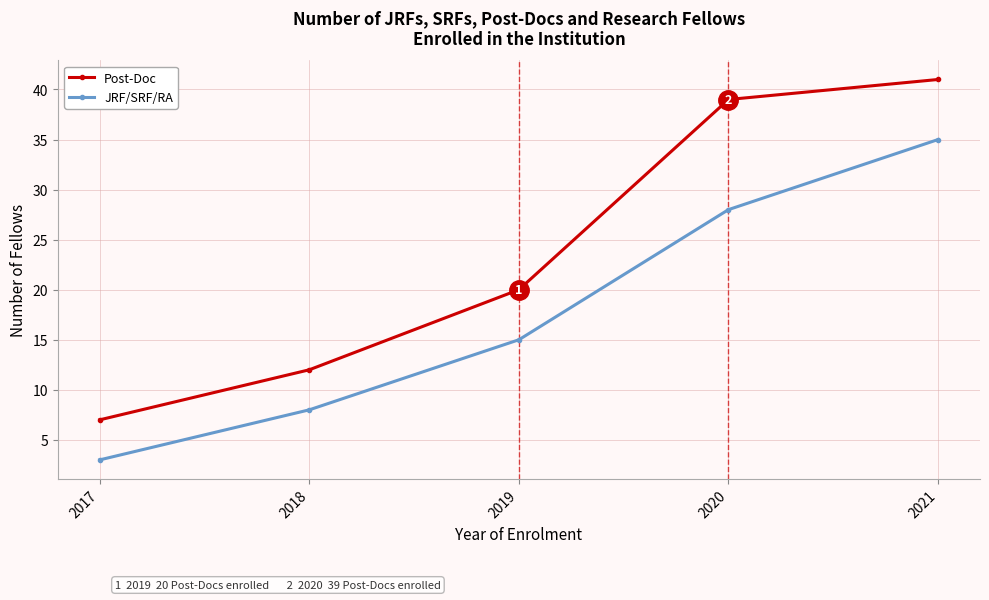

True or false: Post-Doc and JRF/SRF/RA cross at least once.

False